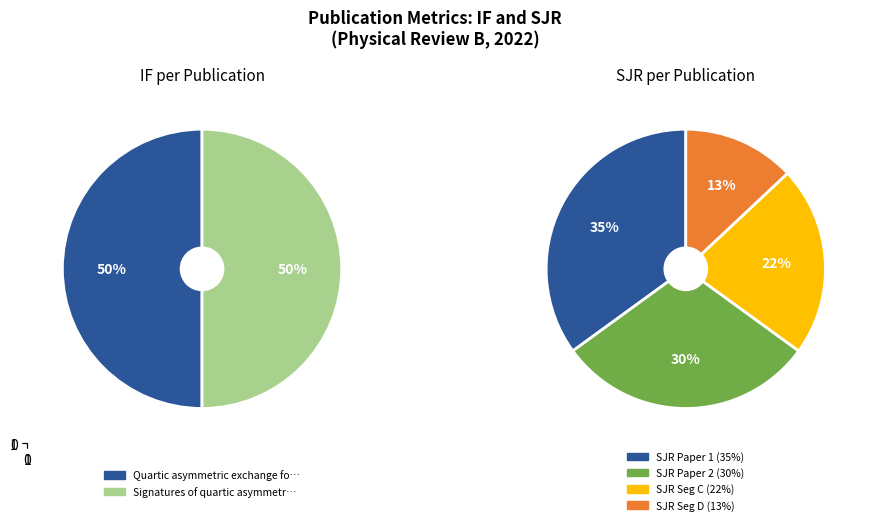

To the nearest percent, what is the combined percentage of values_IF and values_SJR?

100%